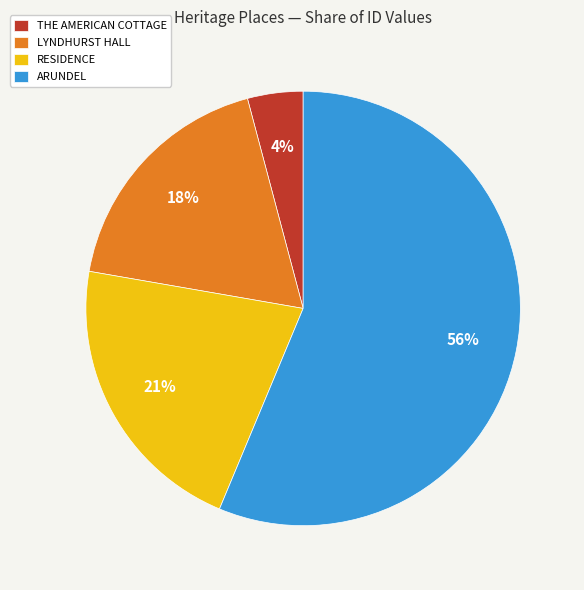

Rank the categories by value from lowest to highest.

THE AMERICAN COTTAGE, LYNDHURST HALL, RESIDENCE, ARUNDEL